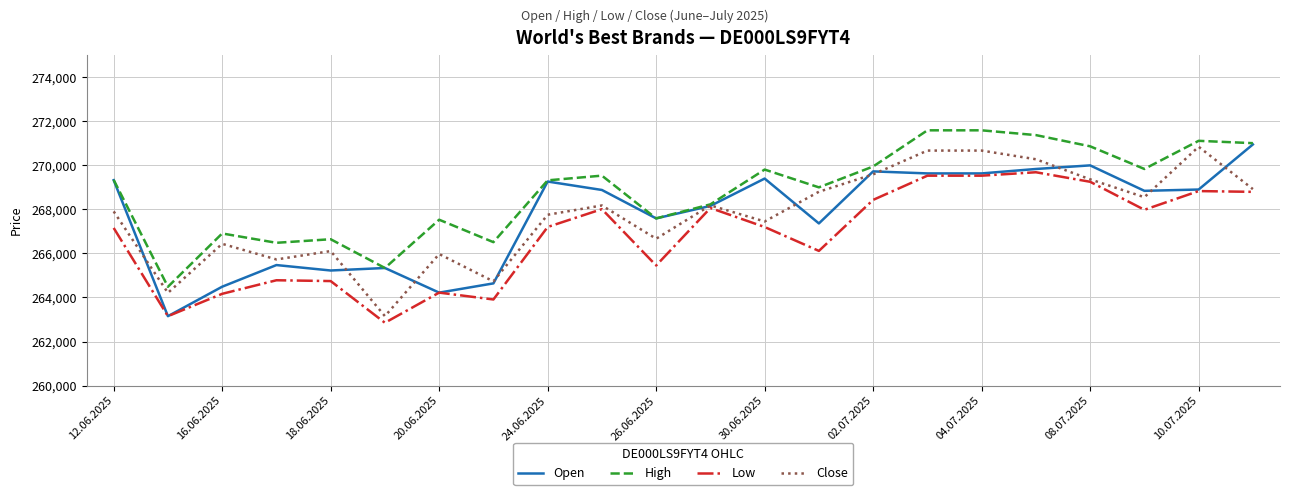

Does the chart have visible grid lines?

Yes